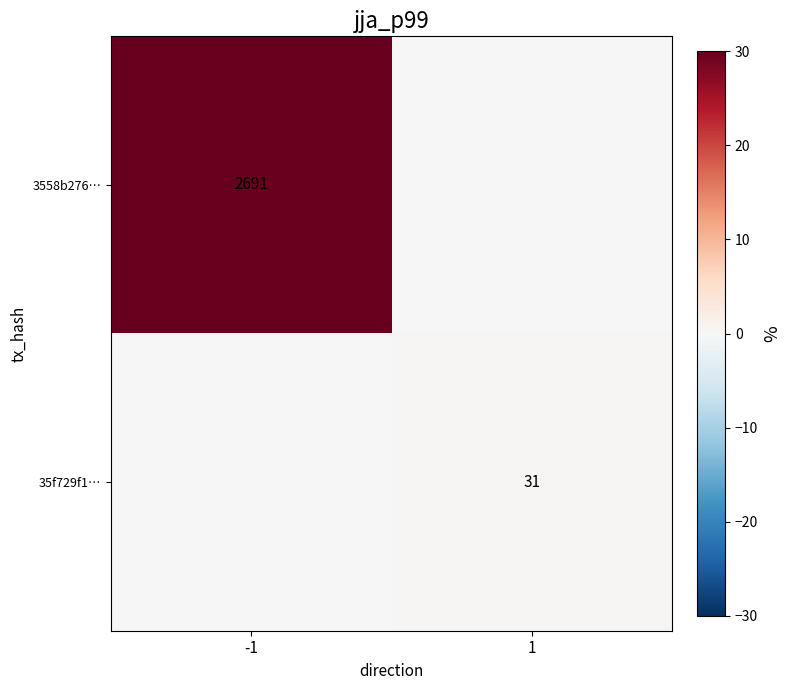

Is it true that 35f729f1… equals 9 at 1?

False